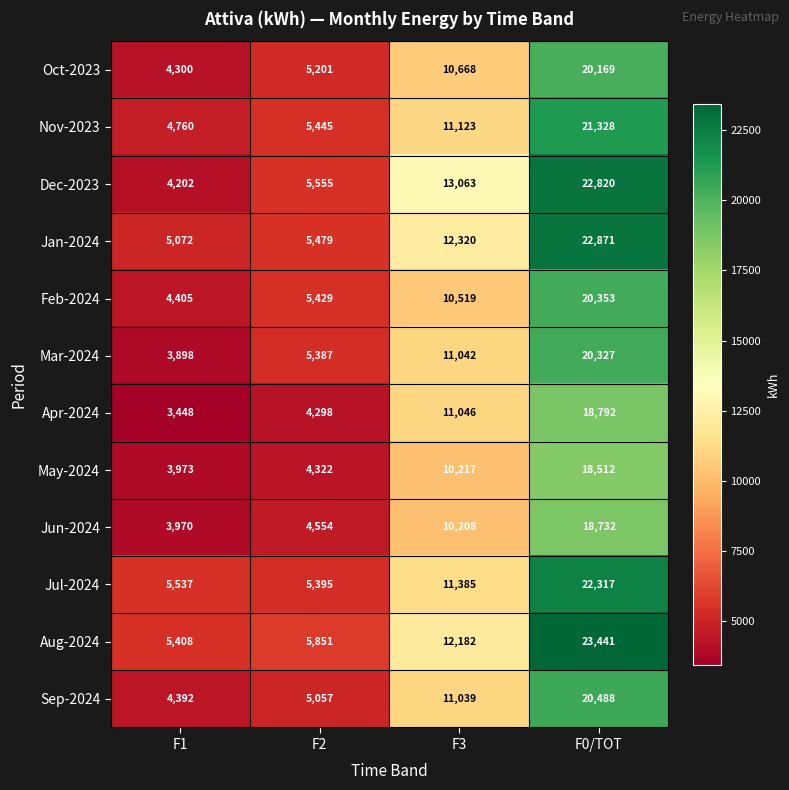

List the labels in order of Dec-2023 value, largest first.

F0/TOT, F3, F2, F1